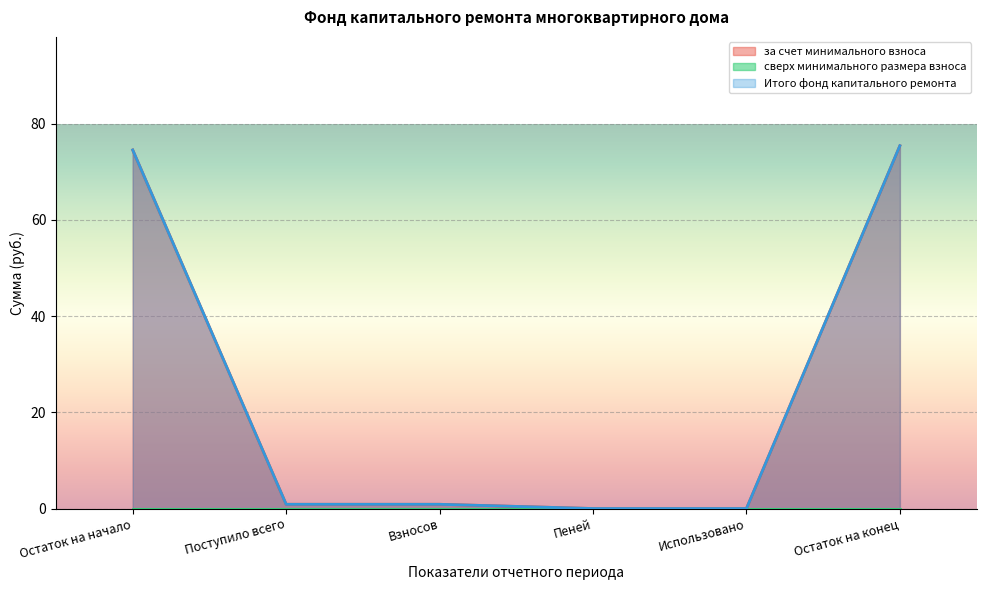

What is the label of the 5th point from the right?

Поступило всего